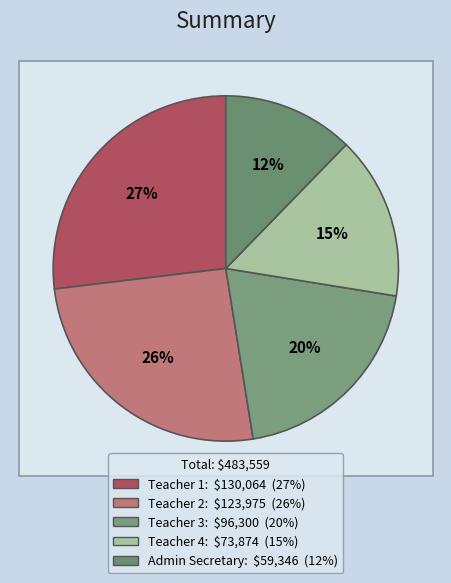

Does any single category account for the majority?

No